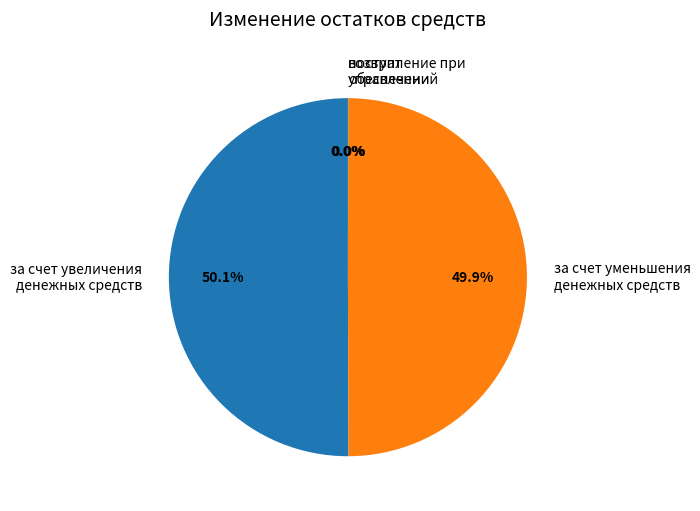

Combined, what portion of the pie is за счет уменьшения денежных средств and за счет увеличения денежных средств?

100.0%